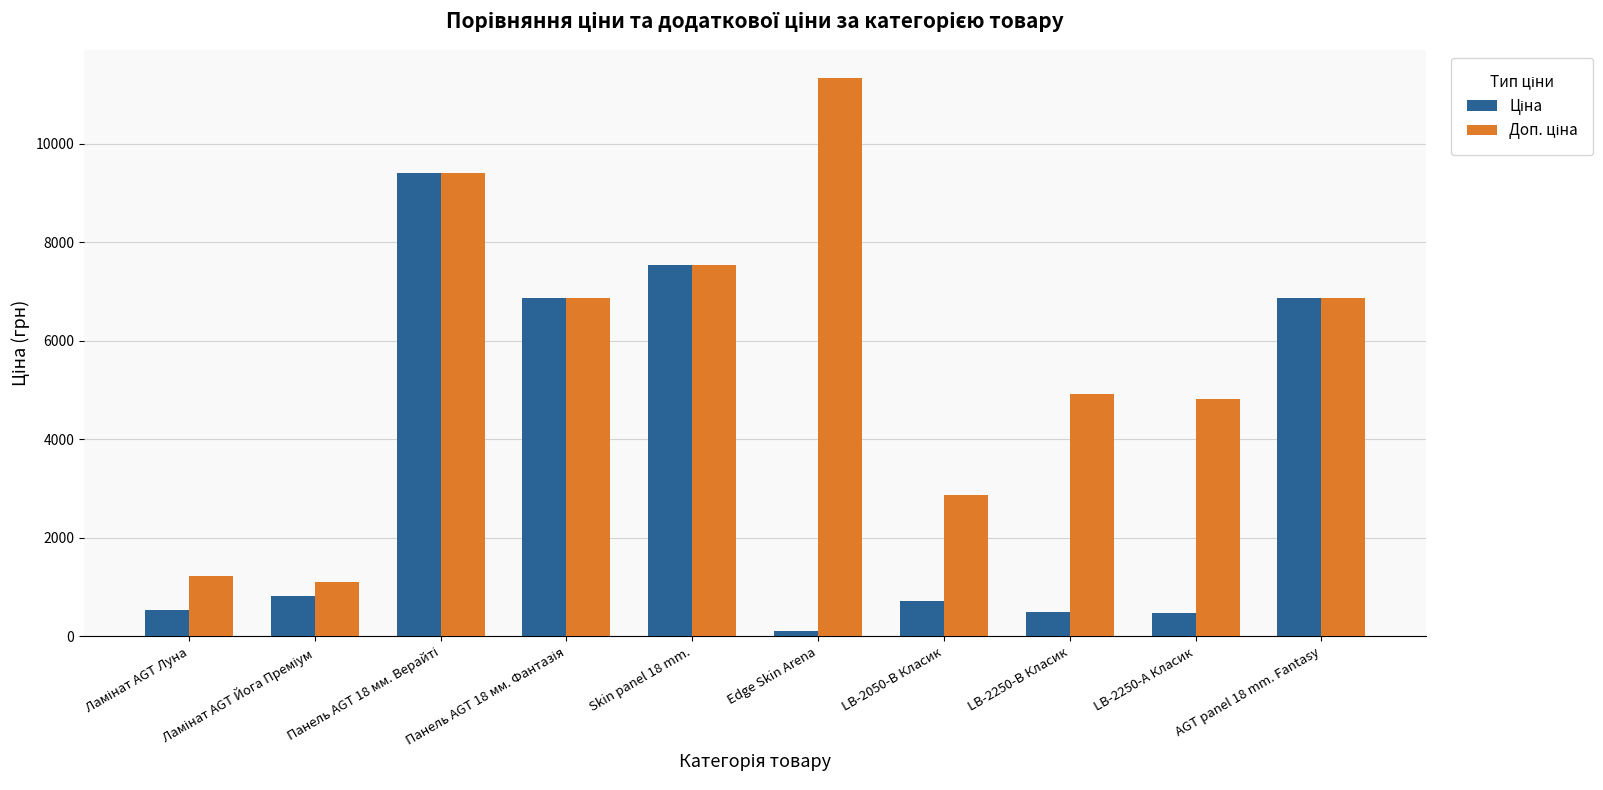

Which category has the lowest value across all series?

Edge Skin Arena